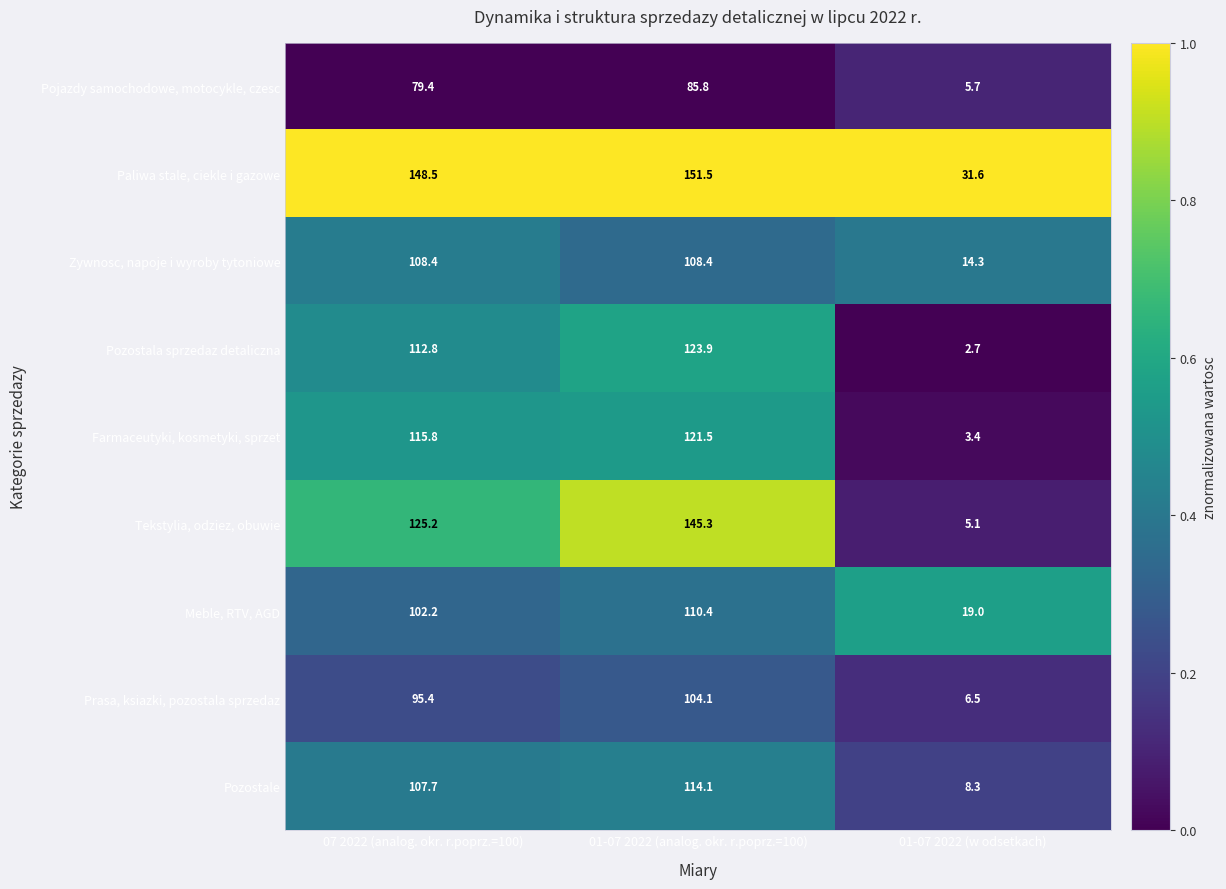

Reading left to right, list all the values displayed in this chart.

Pojazdy samochodowe, motocykle, czesc: 07 2022 (analog. okr. r.poprz.=100)=79.4	01-07 2022 (analog. okr. r.poprz.=100)=85.8	01-07 2022 (w odsetkach)=5.7
Paliwa stale, ciekle i gazowe: 07 2022 (analog. okr. r.poprz.=100)=148.5	01-07 2022 (analog. okr. r.poprz.=100)=151.5	01-07 2022 (w odsetkach)=31.6
Zywnosc, napoje i wyroby tytoniowe: 07 2022 (analog. okr. r.poprz.=100)=108.4	01-07 2022 (analog. okr. r.poprz.=100)=108.4	01-07 2022 (w odsetkach)=14.3
Pozostala sprzedaz detaliczna: 07 2022 (analog. okr. r.poprz.=100)=112.8	01-07 2022 (analog. okr. r.poprz.=100)=123.9	01-07 2022 (w odsetkach)=2.7
Farmaceutyki, kosmetyki, sprzet: 07 2022 (analog. okr. r.poprz.=100)=115.8	01-07 2022 (analog. okr. r.poprz.=100)=121.5	01-07 2022 (w odsetkach)=3.4
Tekstylia, odziez, obuwie: 07 2022 (analog. okr. r.poprz.=100)=125.2	01-07 2022 (analog. okr. r.poprz.=100)=145.3	01-07 2022 (w odsetkach)=5.1
Meble, RTV, AGD: 07 2022 (analog. okr. r.poprz.=100)=102.2	01-07 2022 (analog. okr. r.poprz.=100)=110.4	01-07 2022 (w odsetkach)=19.0
Prasa, ksiazki, pozostala sprzedaz: 07 2022 (analog. okr. r.poprz.=100)=95.4	01-07 2022 (analog. okr. r.poprz.=100)=104.1	01-07 2022 (w odsetkach)=6.5
Pozostale: 07 2022 (analog. okr. r.poprz.=100)=107.7	01-07 2022 (analog. okr. r.poprz.=100)=114.1	01-07 2022 (w odsetkach)=8.3